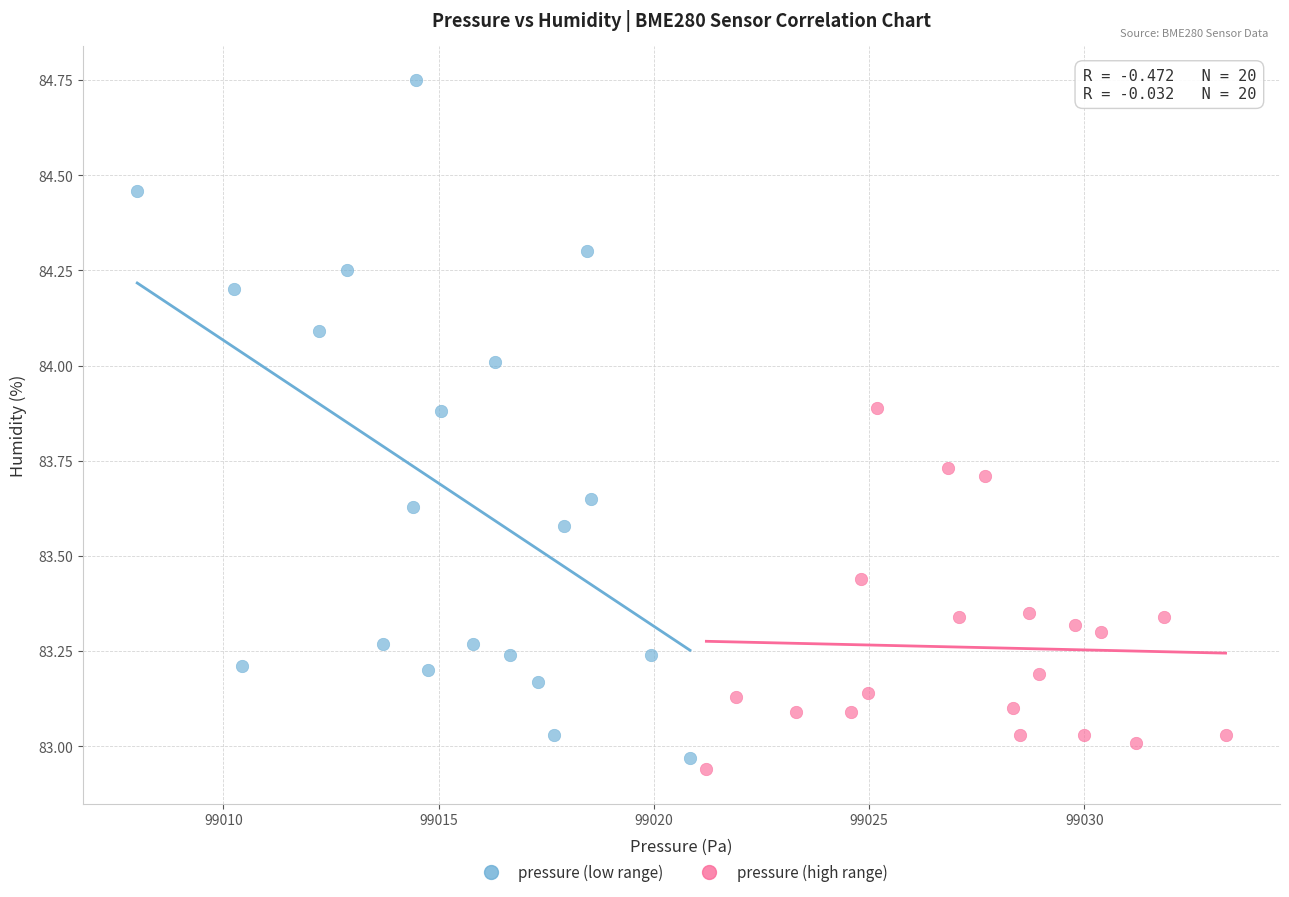

What are all the series names shown in the legend?

pressure (low range), pressure (high range)